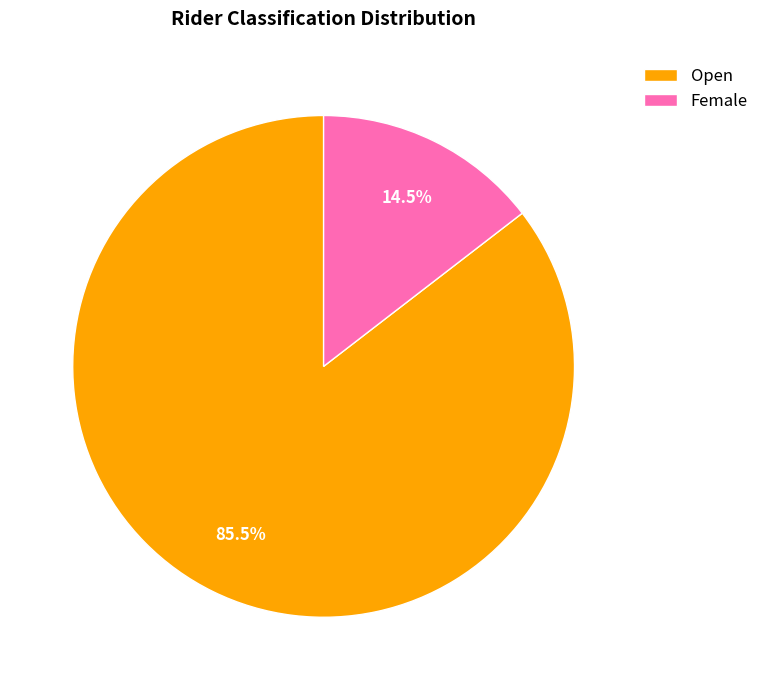

How many slices are in this pie chart?

2